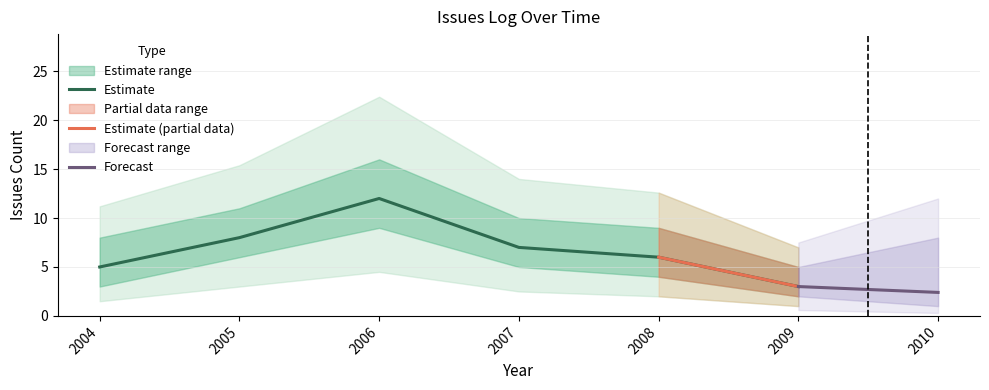

True or false: there are more than 1 points higher than both neighbors.

False